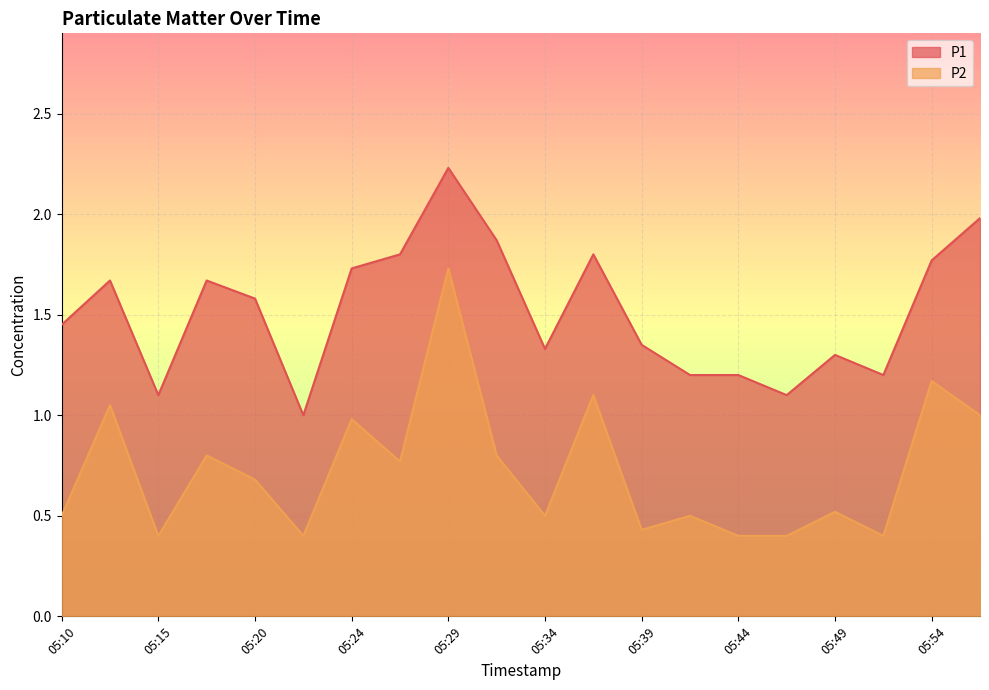

True or false: P2 and P1 cross at least once.

False